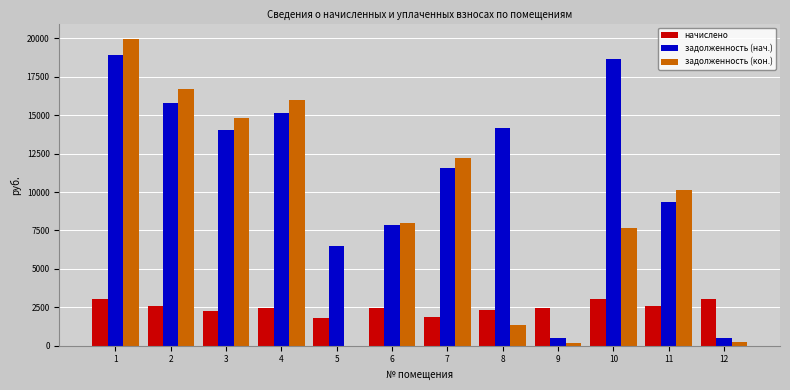

The задолженность (нач.) series shows 15125.1 at 4. True or false?

True